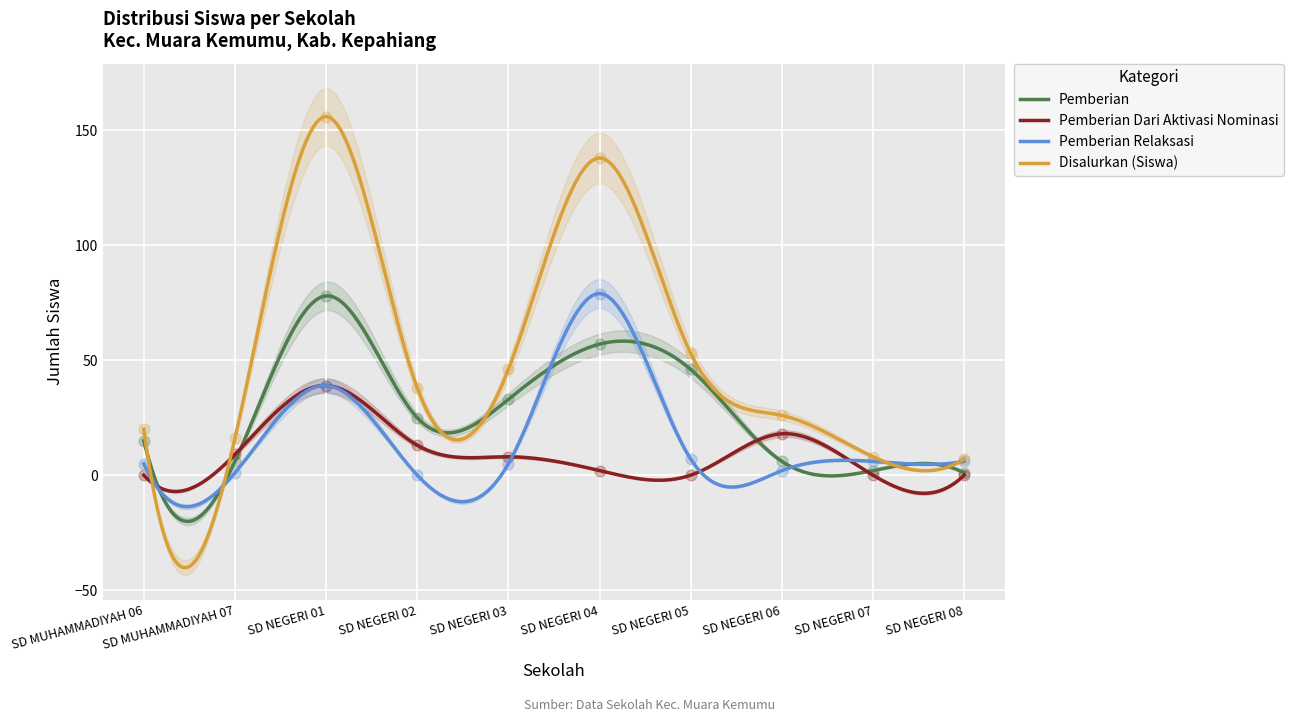

Which series contains the lowest Y value?

Pemberian Dari Aktivasi Nominasi